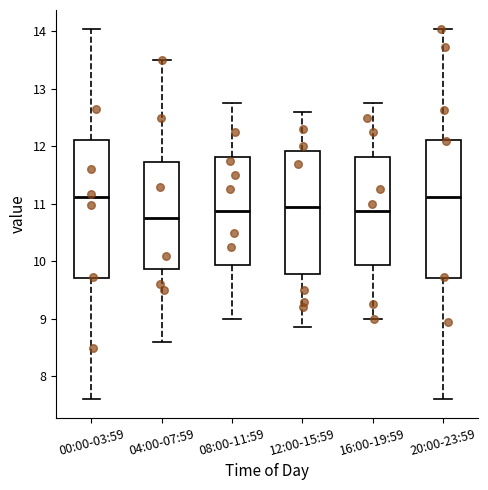

Reading left to right, read every box against the y-axis: the position of its median line, the range the box covers, and the ends of its whiskers. The values are not printed on the chart, so give them approximately, as read against the axis.

00:00-03:59: median 11.1, box 9.7 to 12.1, whiskers 7.6 to 14.1
04:00-07:59: median 10.8, box 9.9 to 11.7, whiskers 8.6 to 13.5
08:00-11:59: median 10.9, box 9.9 to 11.8, whiskers 9.0 to 12.8
12:00-15:59: median 11.0, box 9.8 to 11.9, whiskers 8.9 to 12.6
16:00-19:59: median 10.9, box 9.9 to 11.8, whiskers 9.0 to 12.8
20:00-23:59: median 11.1, box 9.7 to 12.1, whiskers 7.6 to 14.1